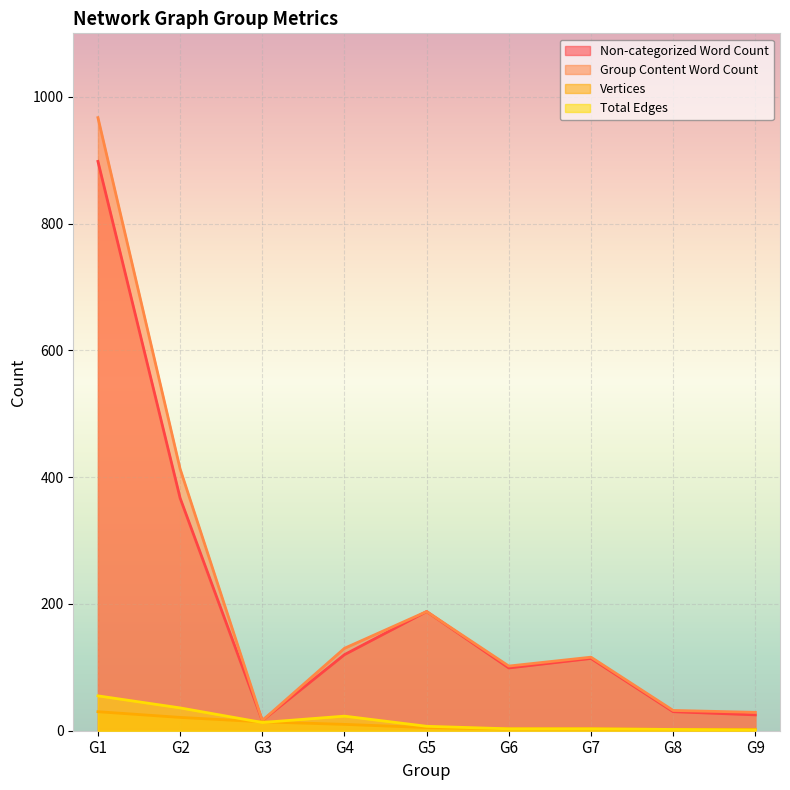

Reading left to right, transcribe all the data shown in this chart.

Non-categorized Word Count: G1=898	G2=367	G3=16	G4=120	G5=188	G6=99	G7=114	G8=30	G9=25
Group Content Word Count: G1=967	G2=413	G3=16	G4=130	G5=188	G6=102	G7=116	G8=32	G9=29
Vertices: G1=30	G2=21	G3=14	G4=10	G5=5	G6=3	G7=3	G8=2	G9=2
Total Edges: G1=55	G2=36	G3=13	G4=23	G5=7	G6=3	G7=3	G8=2	G9=1